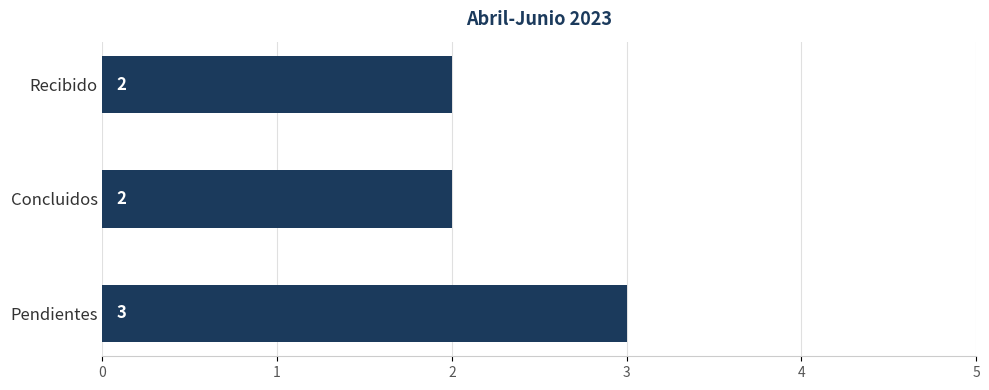

How many bars are there in total?

3